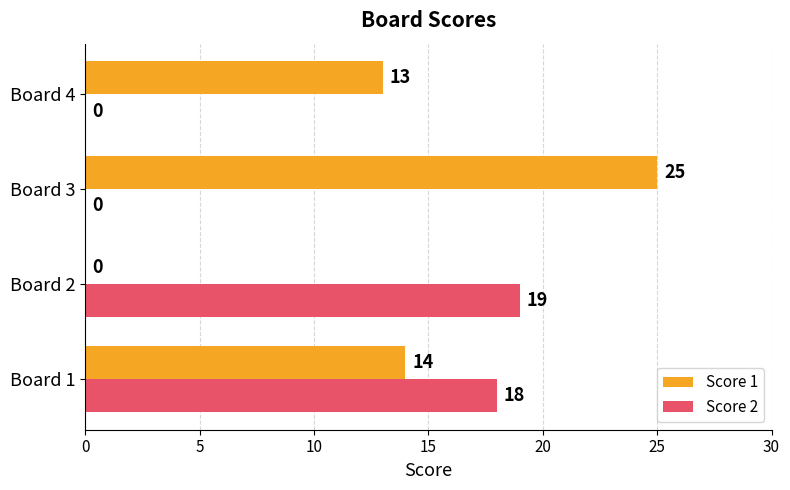

The Score 2 series shows -7 at Board 3. True or false?

False